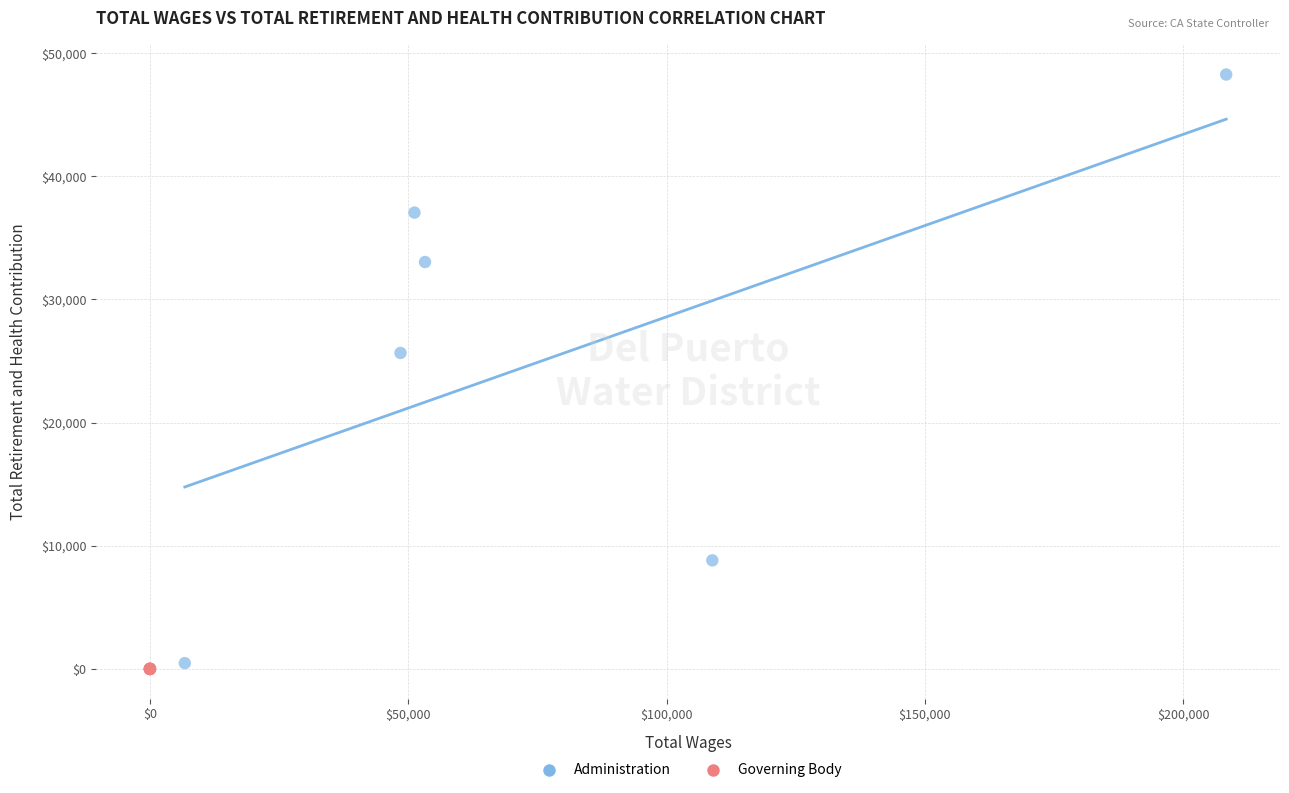

Which series contains the highest Y value?

Administration